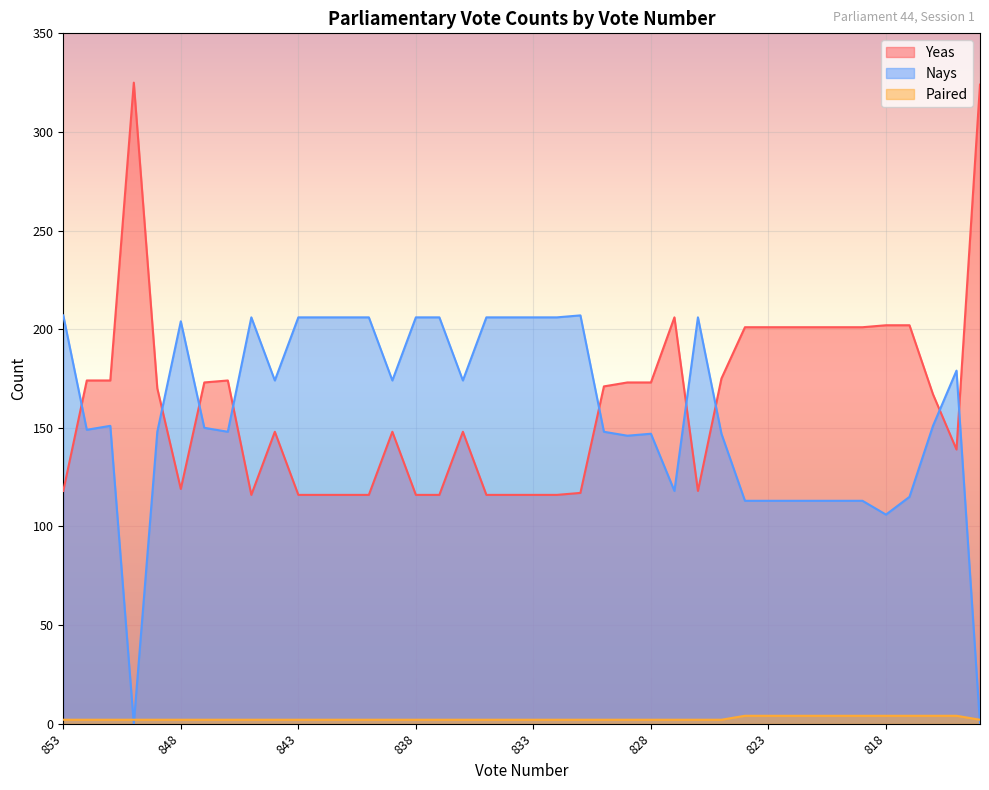

The Paired series shows 3 at 844. True or false?

False